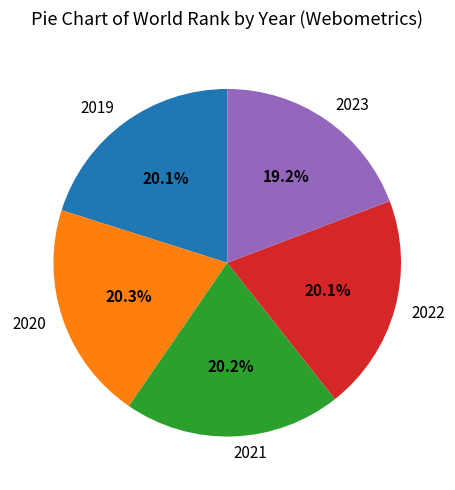

Is it true that 2020 is 8% of the pie?

False